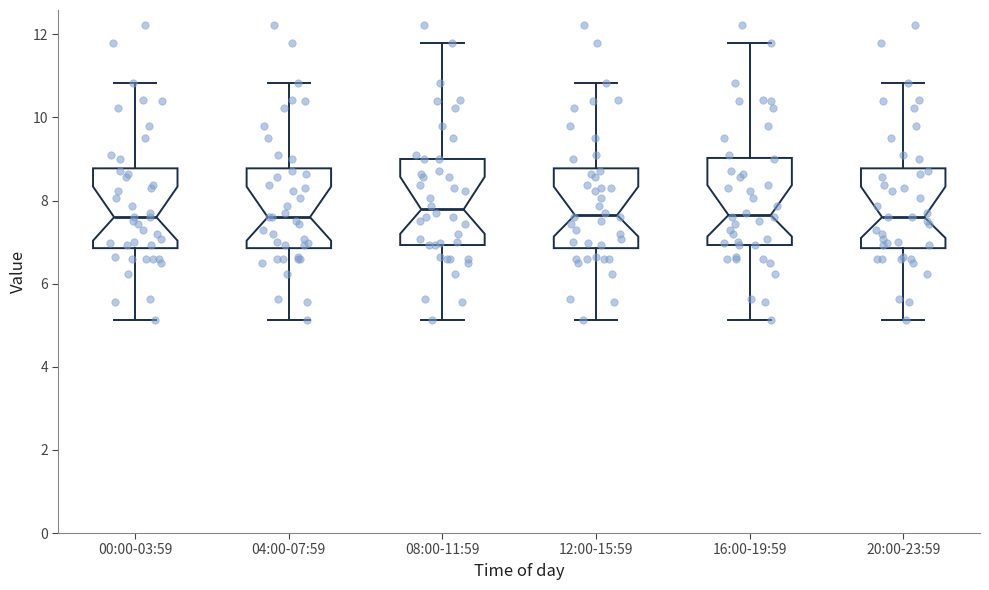

Reading left to right, transcribe this box plot: for each box, give where its median line is, the range the box spans, and where its two whiskers end, as read against the y-axis. The values are not printed on the chart, so give them approximately, as read against the axis.

00:00-03:59: median 7.6, box 6.8 to 8.8, whiskers 5.2 to 10.8
04:00-07:59: median 7.6, box 6.8 to 8.8, whiskers 5.2 to 10.8
08:00-11:59: median 7.8, box 7.0 to 9.0, whiskers 5.2 to 11.8
12:00-15:59: median 7.6, box 6.8 to 8.8, whiskers 5.2 to 10.8
16:00-19:59: median 7.6, box 7.0 to 9.0, whiskers 5.2 to 11.8
20:00-23:59: median 7.6, box 6.8 to 8.8, whiskers 5.2 to 10.8